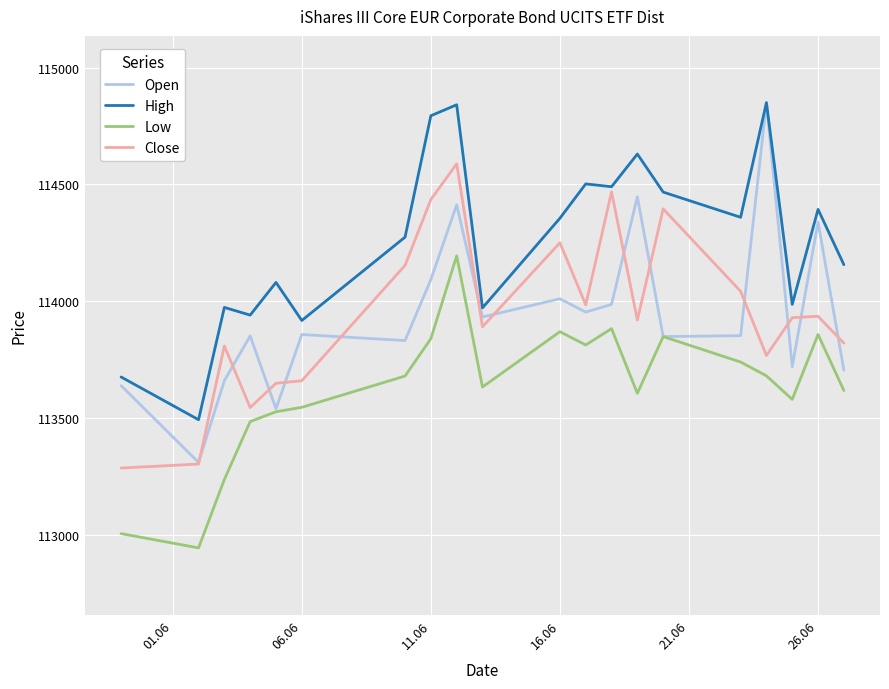

Which series has the widest spread of values?

Open